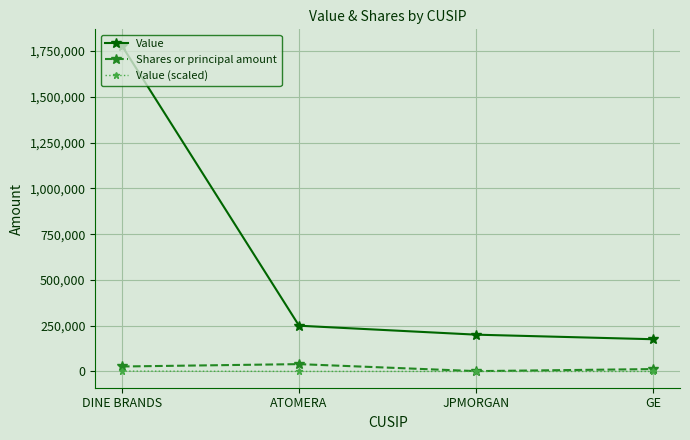

Which label corresponds to the largest value in the chart?

DINE BRANDS